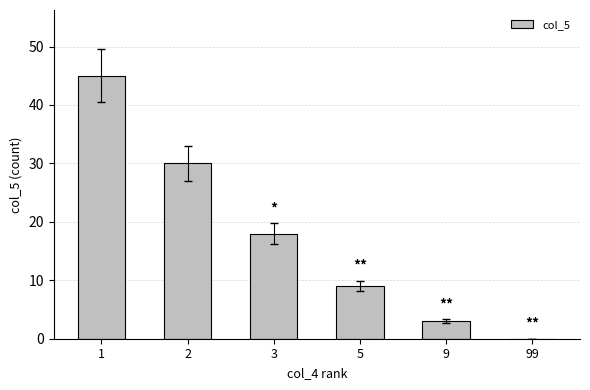

What is the maximum value shown in the chart?

45